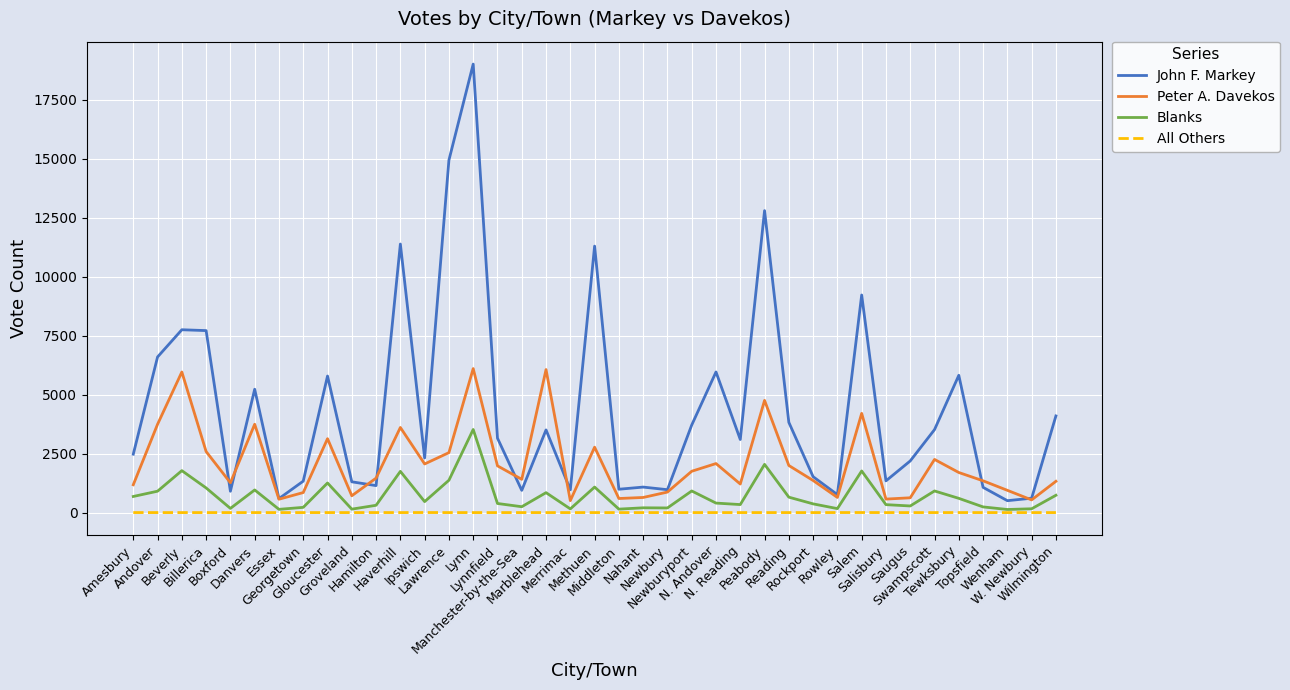

What is the sum of the Blanks values at N. Andover and Danvers?

1361